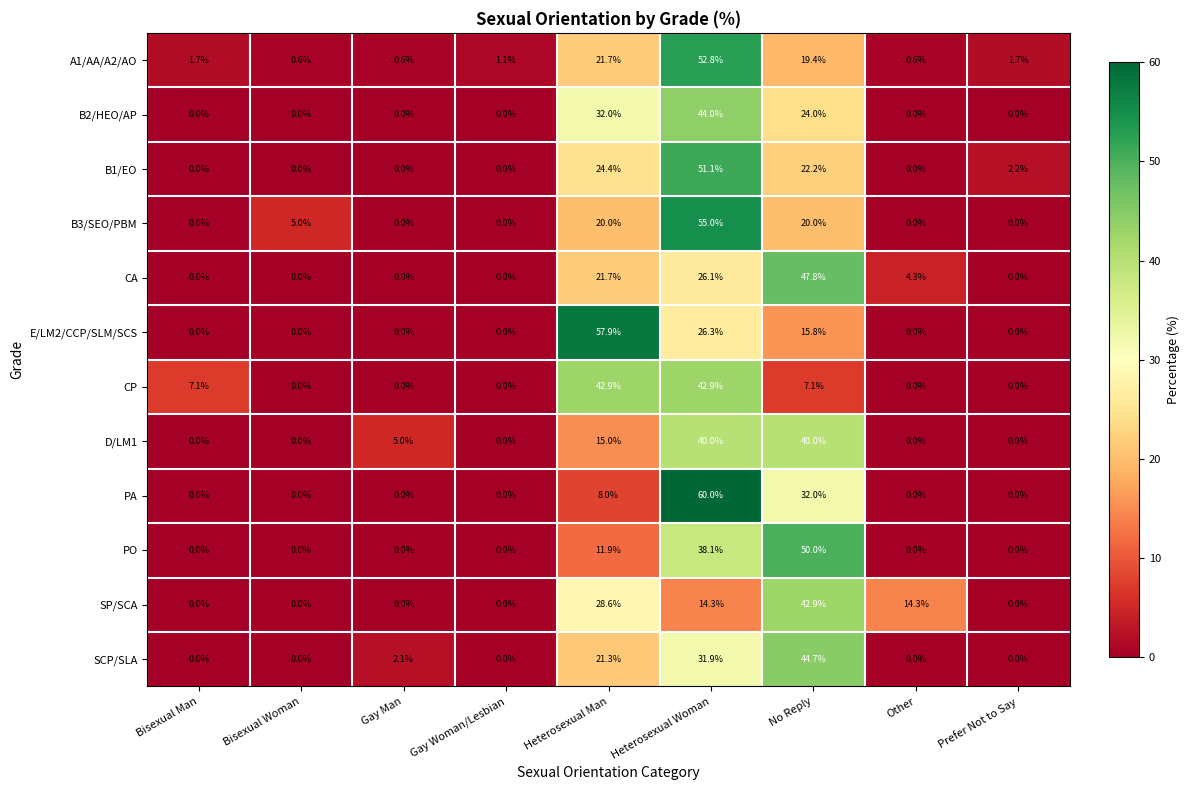

What is the sum of the PO values at Gay Woman/Lesbian and No Reply?

50.0